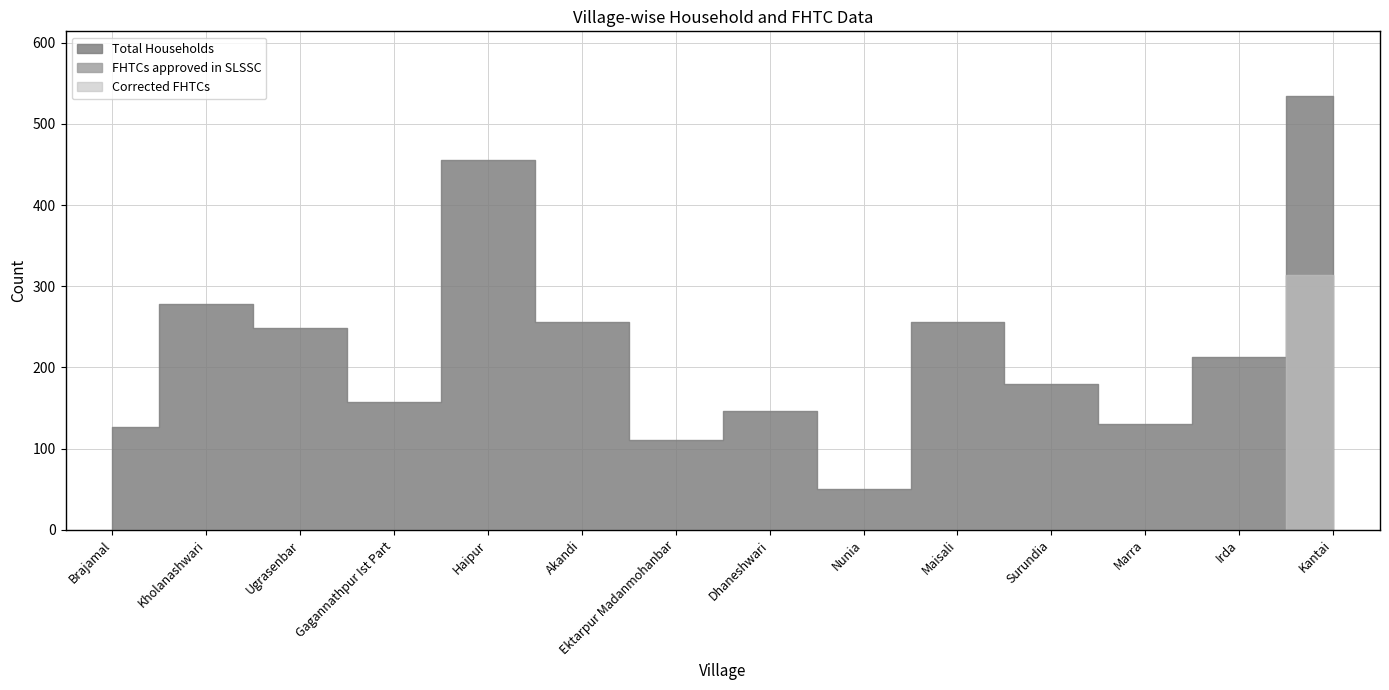

Rank the series at Brajamal from lowest to highest value.

FHTCs approved in SLSSC, Corrected FHTCs, Total Households